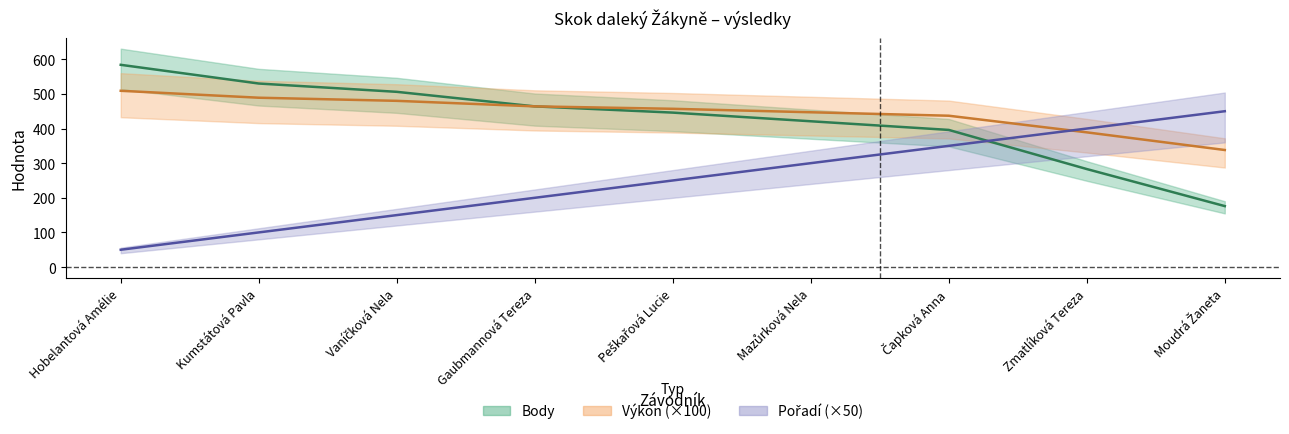

Does the chart have visible grid lines?

No